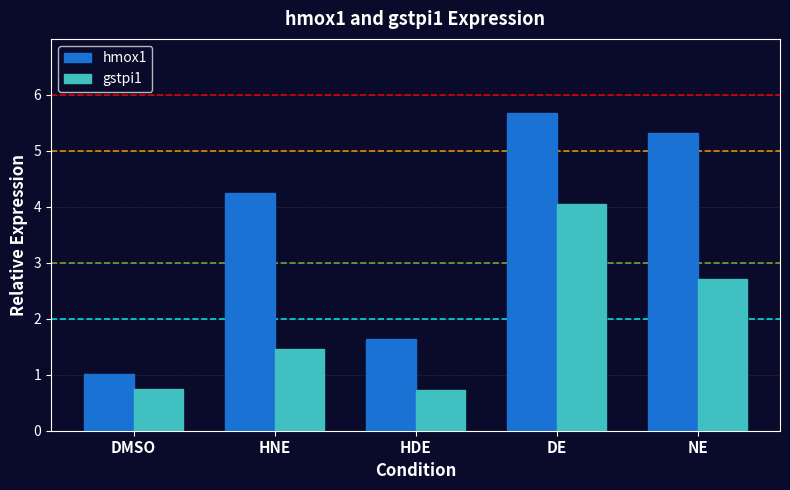

What is the maximum value shown in the chart?

5.7